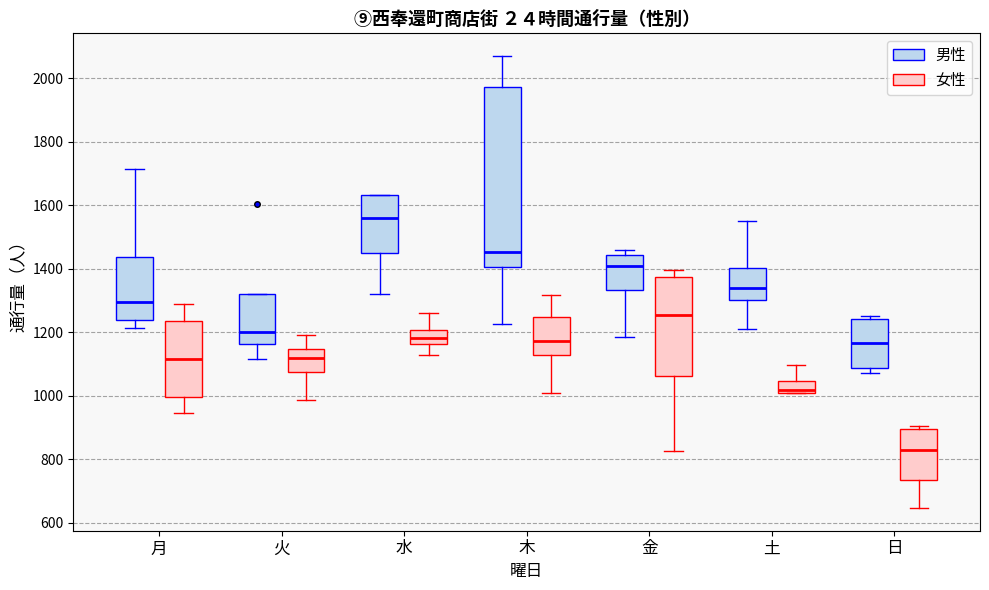

Where does the upper whisker of the box for 土 (男性) end on the y-axis? The values are not printed on the chart, so give them approximately, as read against the axis.

1560